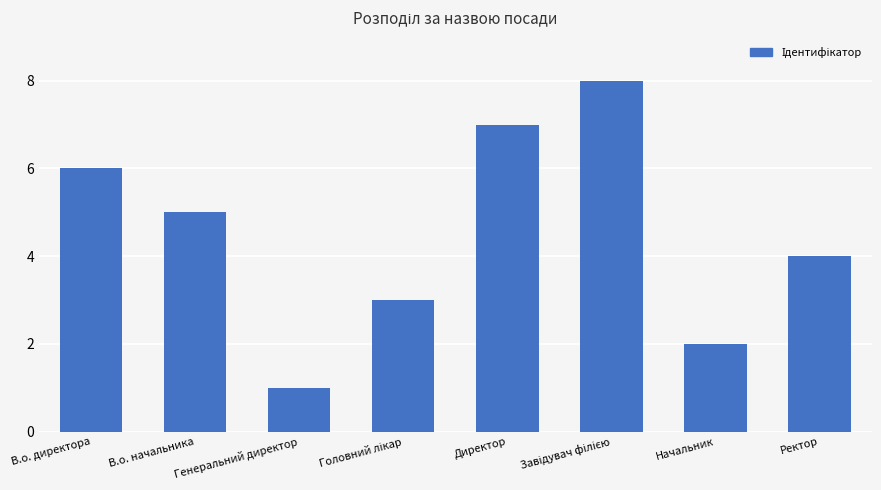

Reading left to right, transcribe all the data shown in this chart.

6	5	1	3	7	8	2	4